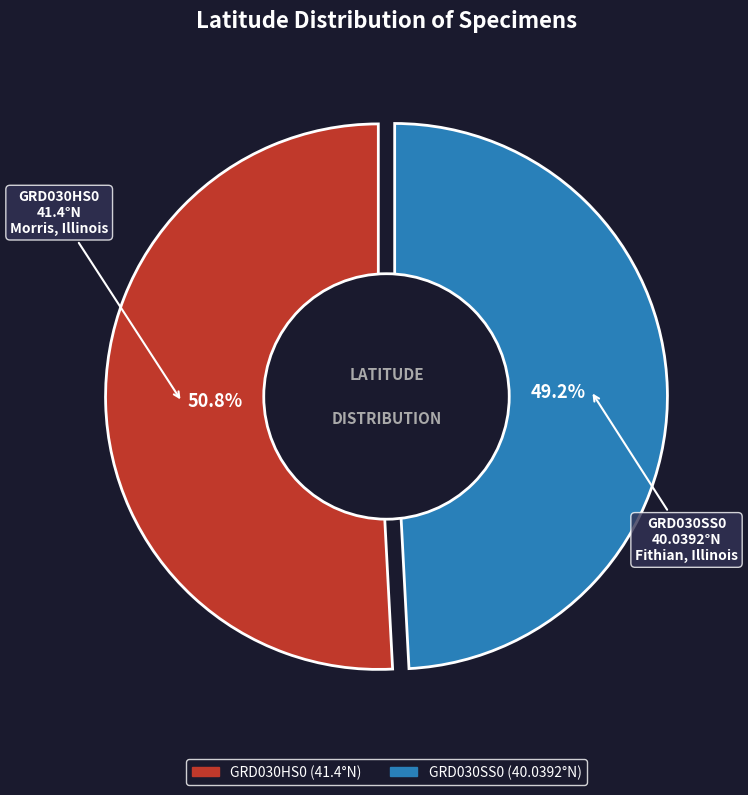

True or false: GRD030HS0 accounts for 51% of the total.

True